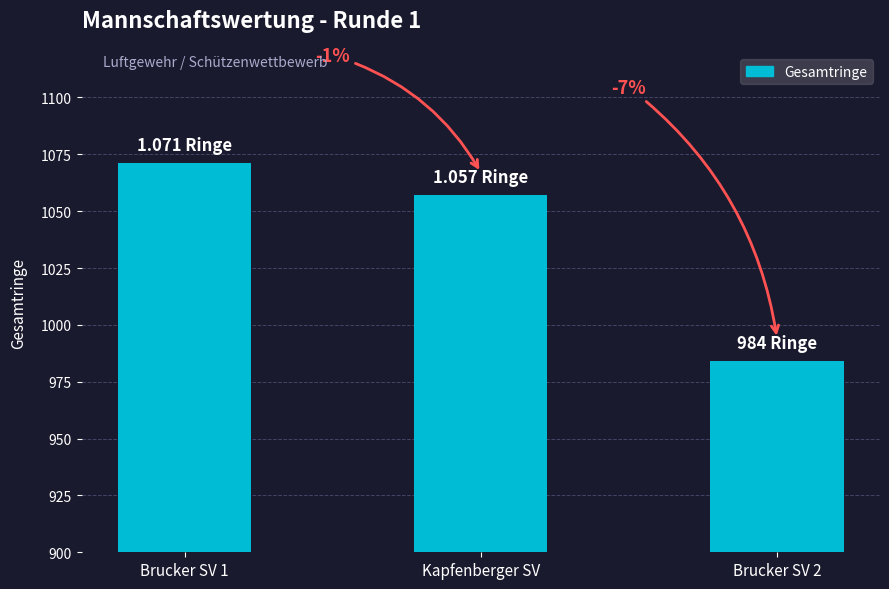

What is the change in value from Brucker SV 1 to Kapfenberger SV?

-14